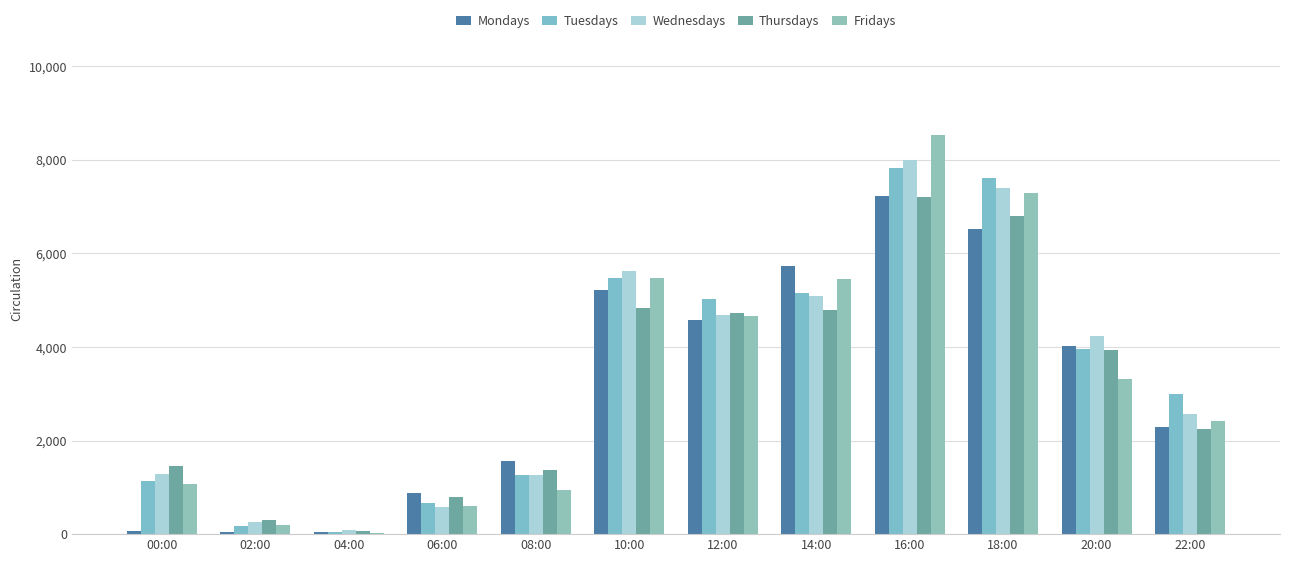

Are the bars horizontal?

No